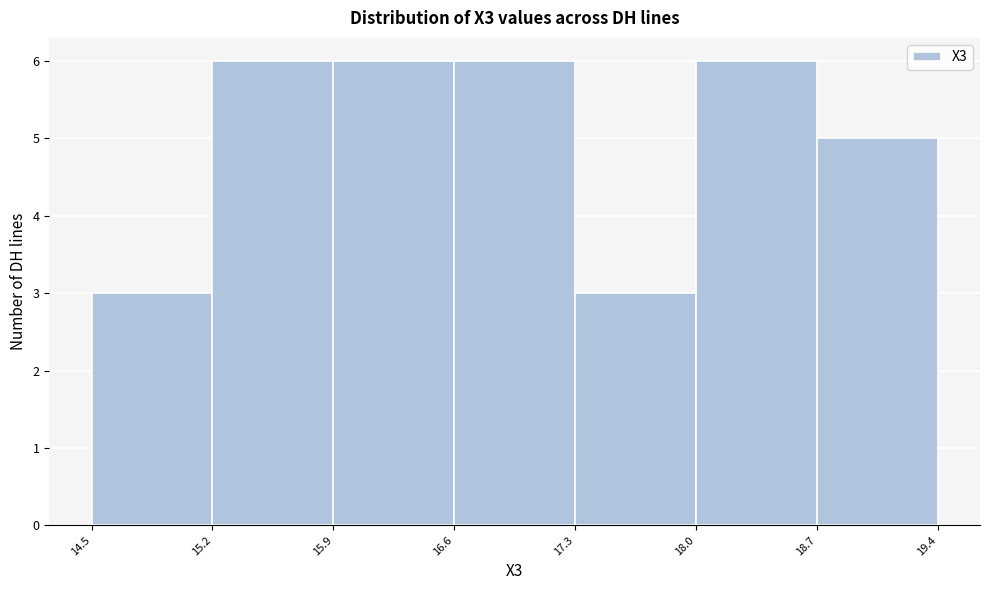

Reading left to right, transcribe this chart: for each bar, give the range it covers on the x-axis and its height. The values are not printed on the chart, so give them approximately, as read against the axis.

14.5 to 15.2: 3
15.2 to 15.9: 6
15.9 to 16.6: 6
16.6 to 17.3: 6
17.3 to 18.0: 3
18.0 to 18.7: 6
18.7 to 19.4: 5